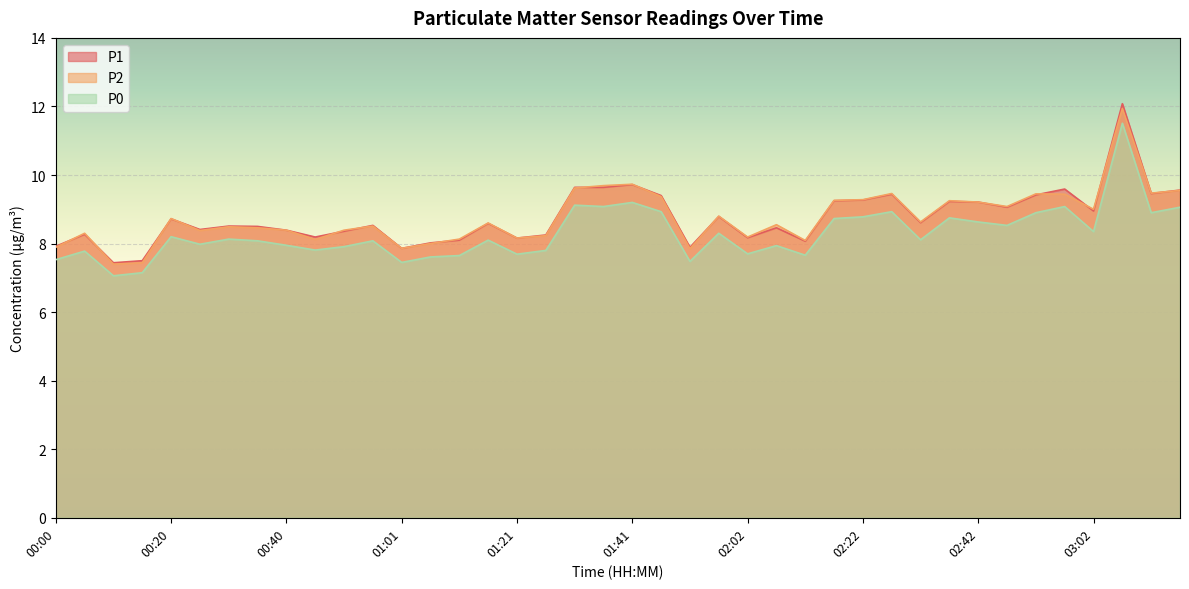

The P1 series shows 14.7 at 03:02. True or false?

False